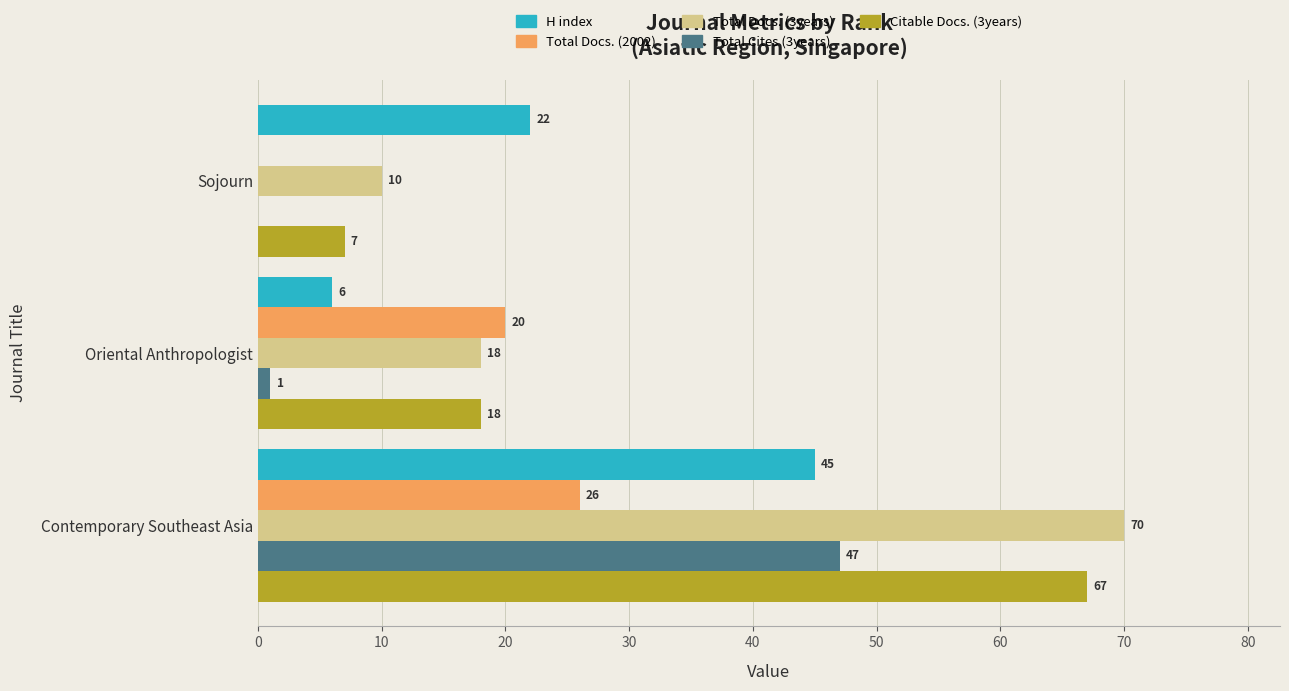

Which category has the highest value across all series?

Contemporary Southeast Asia